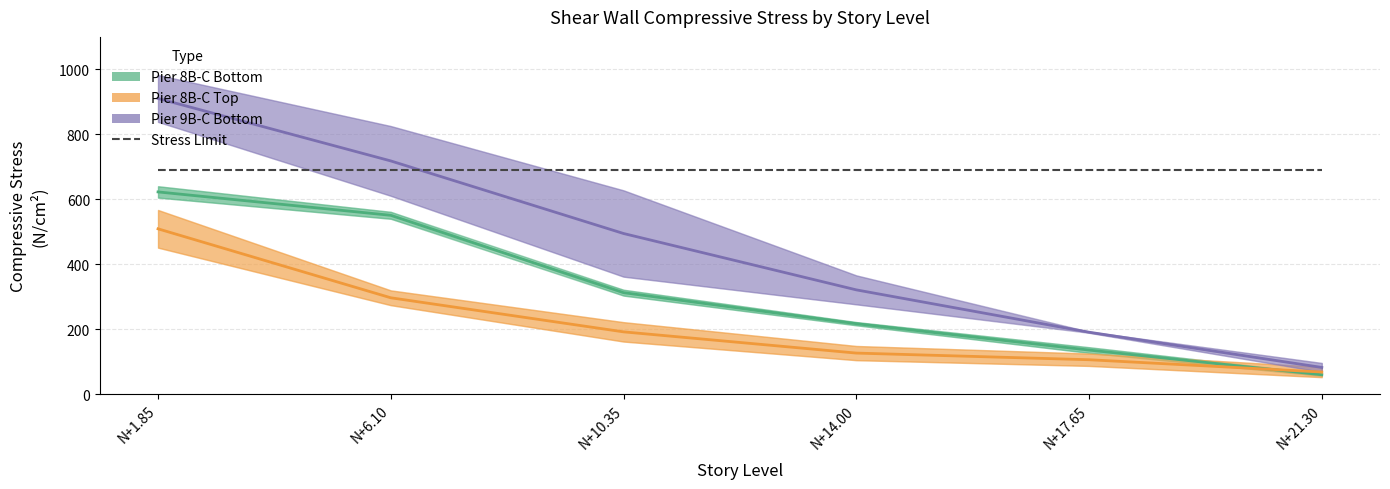

Which category has the lowest value in the Pier 8B-C Bottom series?

N+21.30